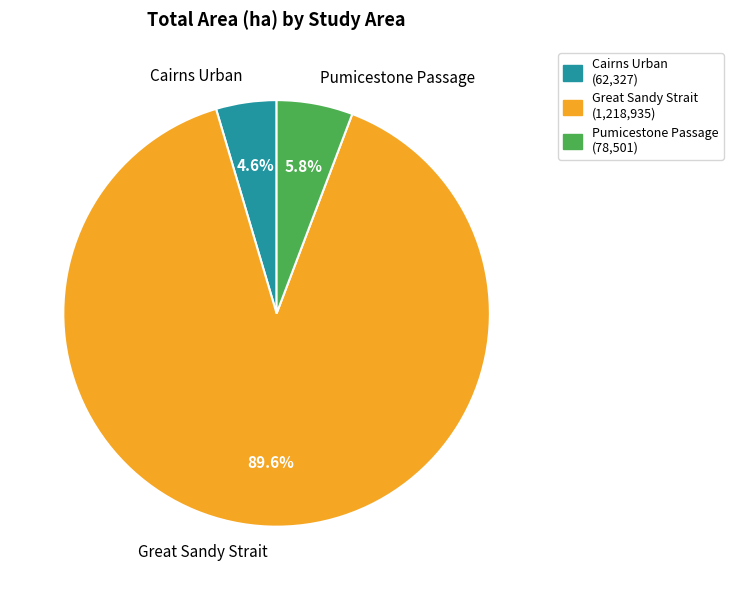

Is there any slice that represents more than half of the pie?

Yes